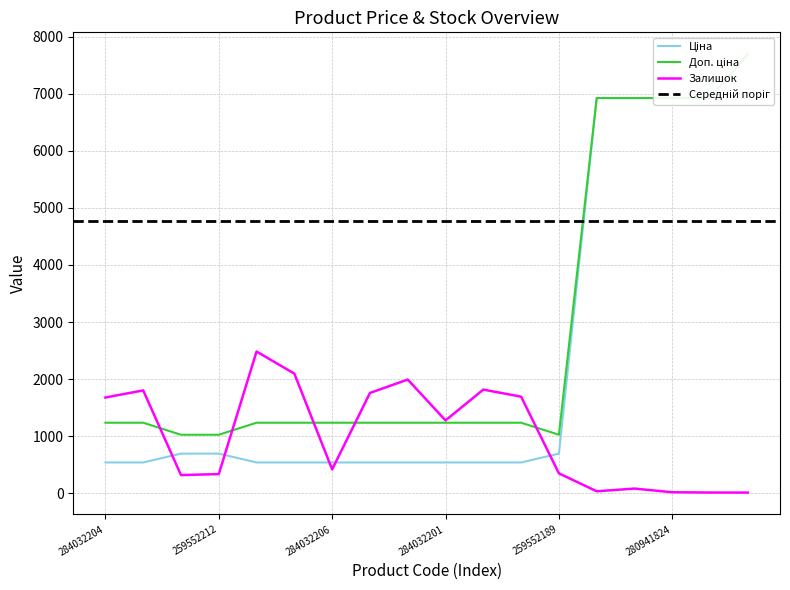

The Залишок series shows 335 at 259552212. True or false?

True